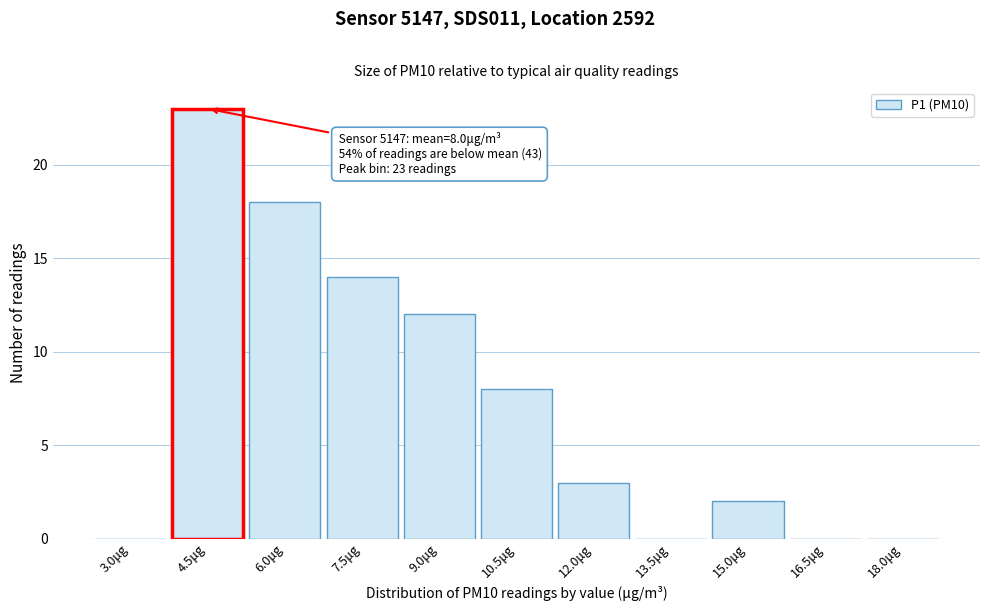

Reading left to right, what are all the values shown in this chart?

3.0μg=0	4.5μg=23	6.0μg=18	7.5μg=14	9.0μg=12	10.5μg=8	12.0μg=3	13.5μg=0	15.0μg=2	16.5μg=0	18.0μg=0